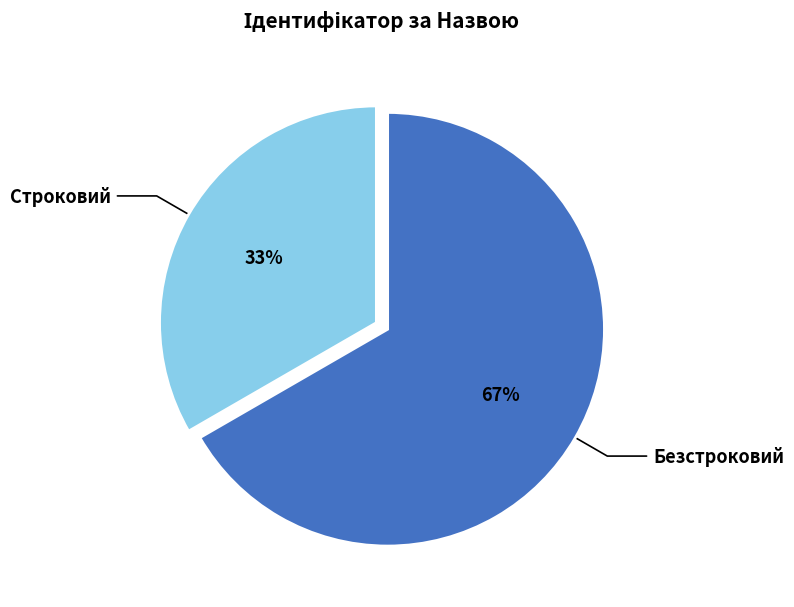

How many slices are in this pie chart?

2